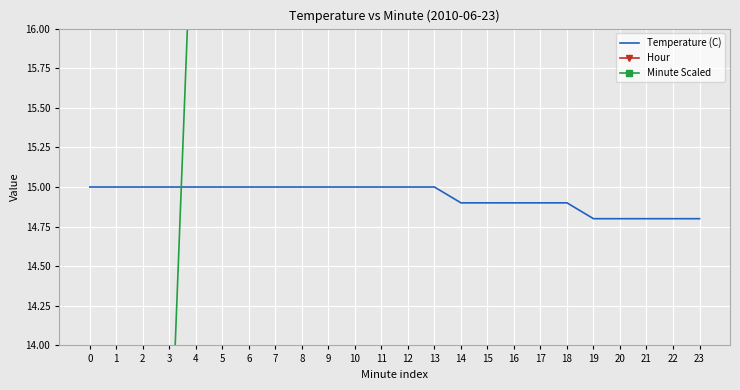

Which has a higher value, 3 or 20?

3